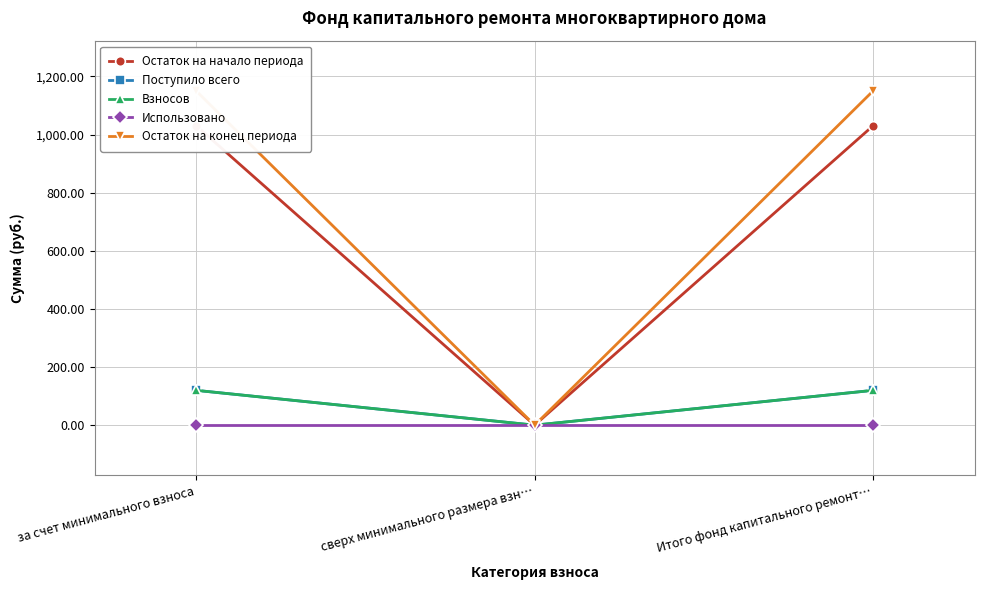

What is the value of the Взносов point at the 3rd from the left?

119.8